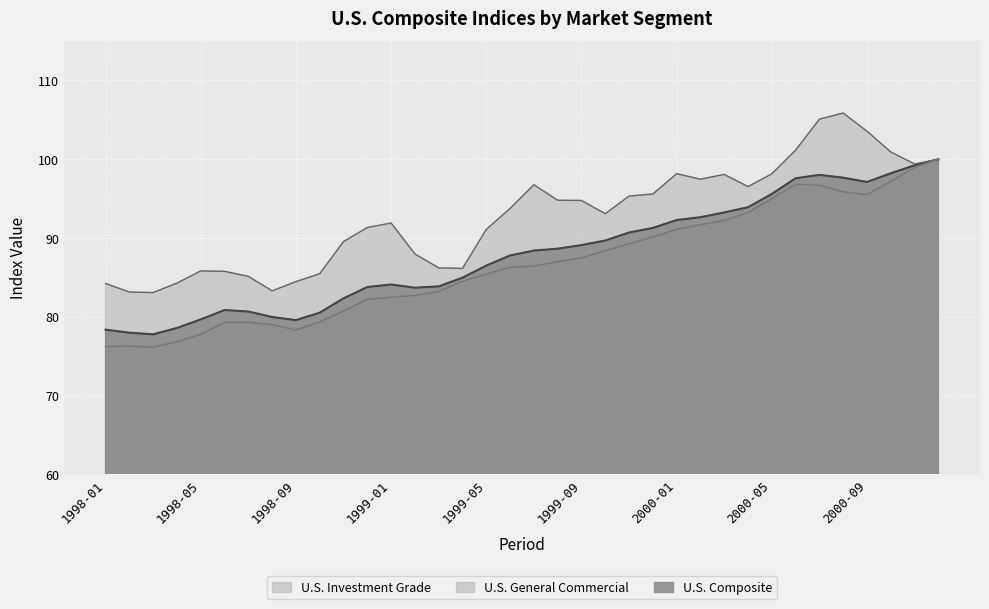

What position from the right is 1998-09?

28